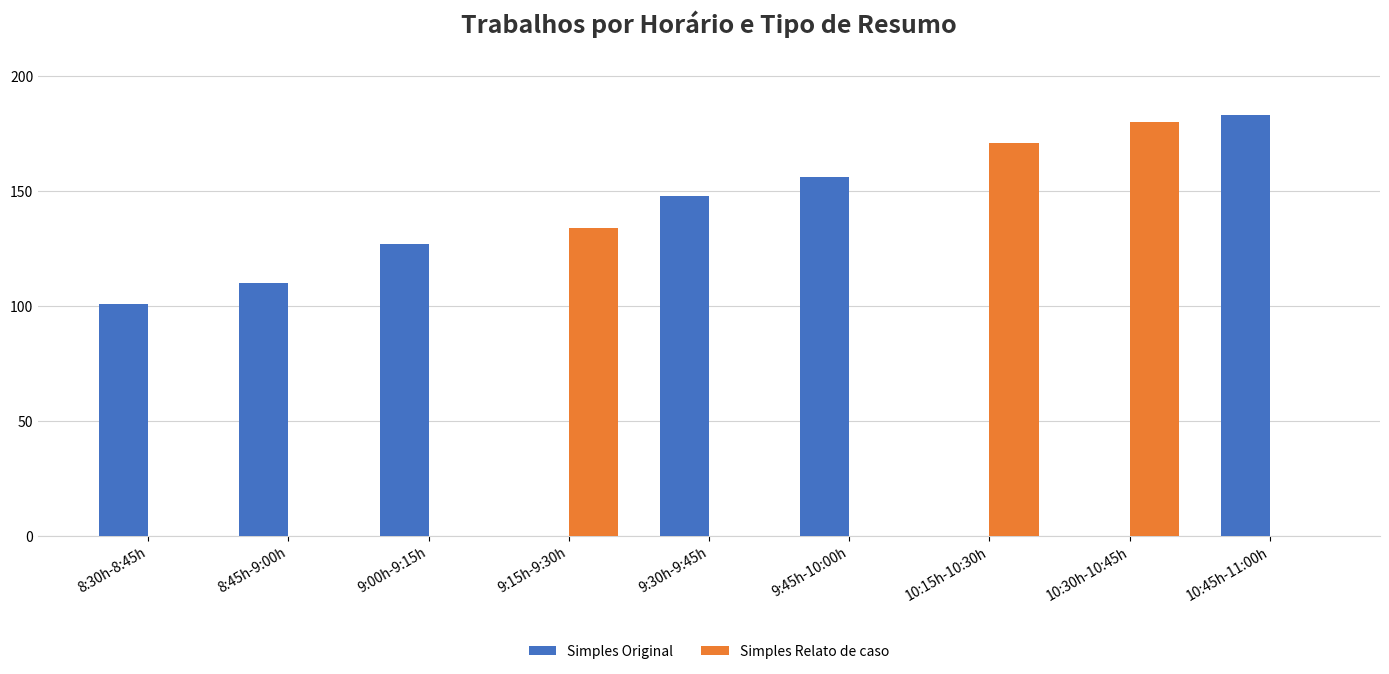

The value of Simples Relato de caso at 8:30h-8:45h is 101. True or false?

False